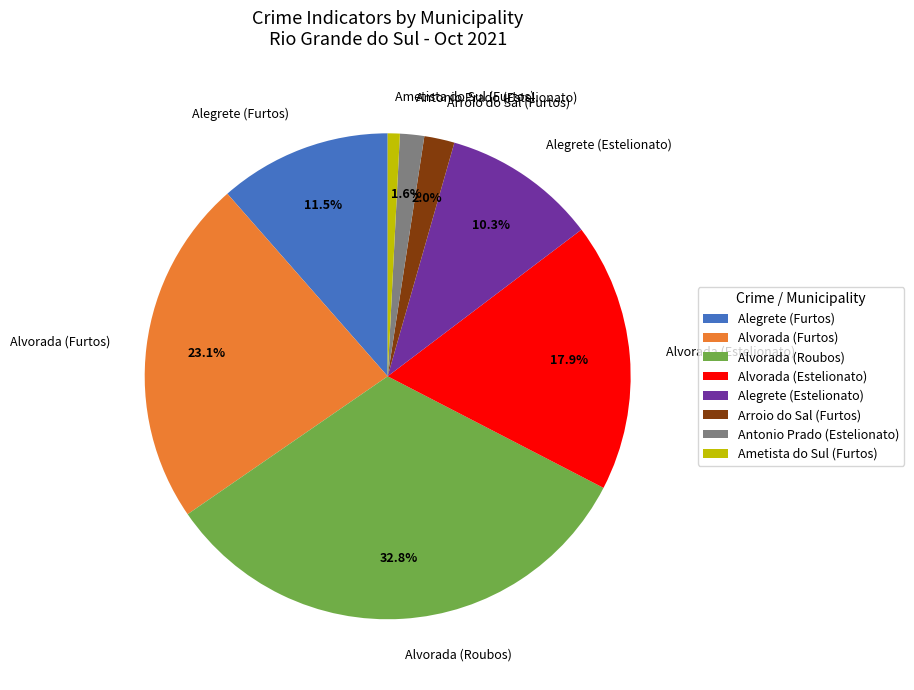

What is the smallest slice in the pie chart?

Ametista do Sul (Furtos)